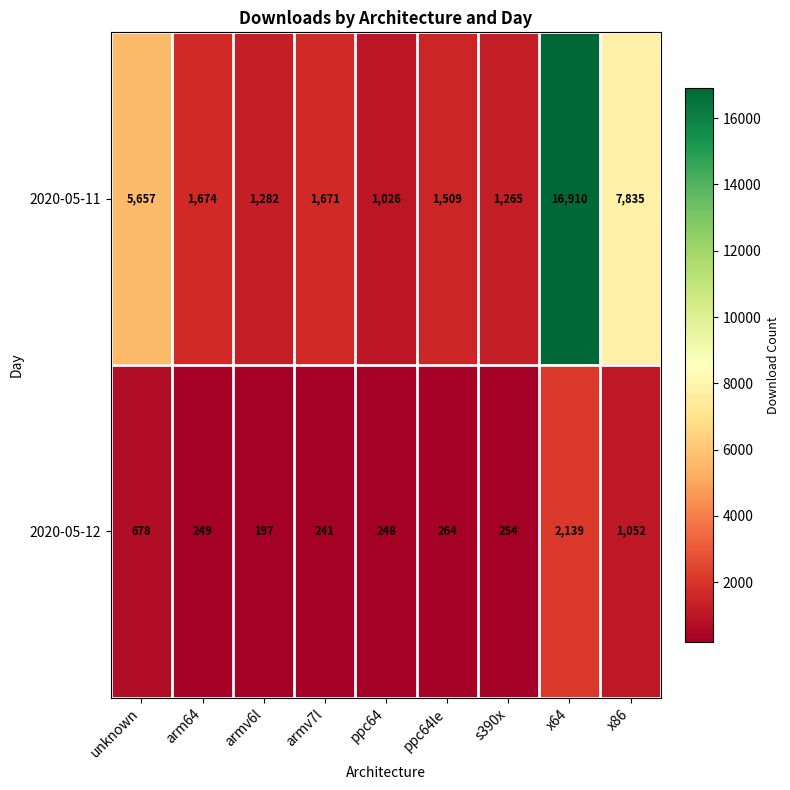

Reading left to right, transcribe all the data shown in this chart.

2020-05-11: unknown=5657	arm64=1674	armv6l=1282	armv7l=1671	ppc64=1026	ppc64le=1509	s390x=1265	x64=16910	x86=7835
2020-05-12: unknown=678	arm64=249	armv6l=197	armv7l=241	ppc64=248	ppc64le=264	s390x=254	x64=2139	x86=1052